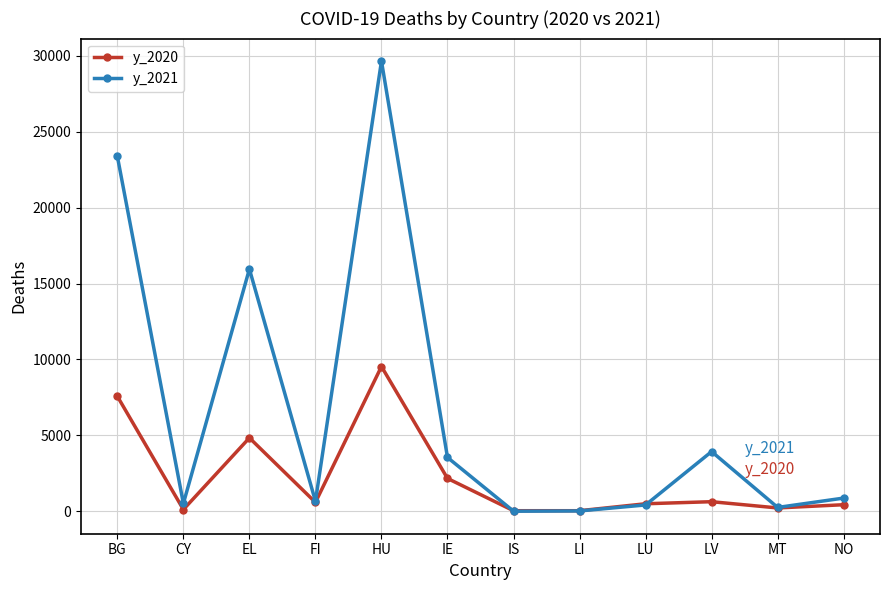

At which category does y_2020 reach its first local valley?

CY